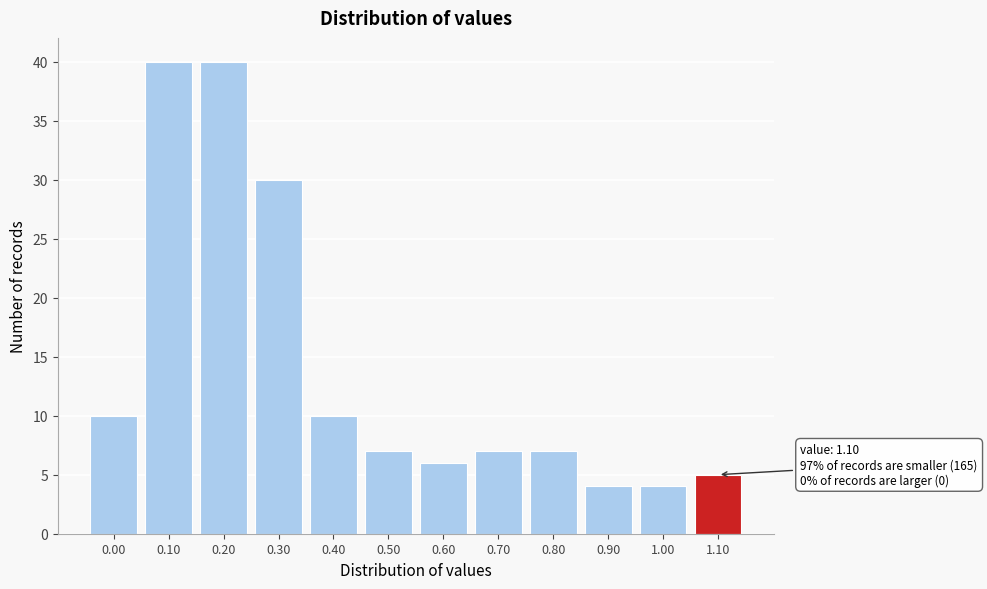

Reading right to left, list all the values displayed in this chart.

5	4	4	7	7	6	7	10	30	40	40	10